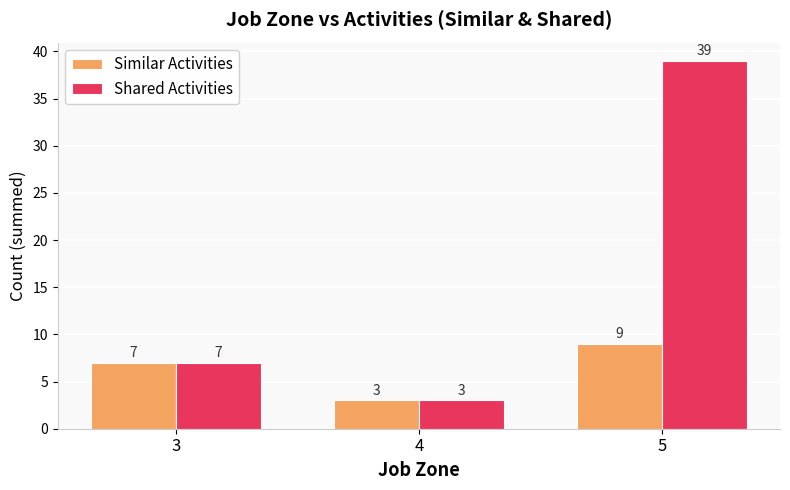

How many data points in Shared Activities are less than 7?

1